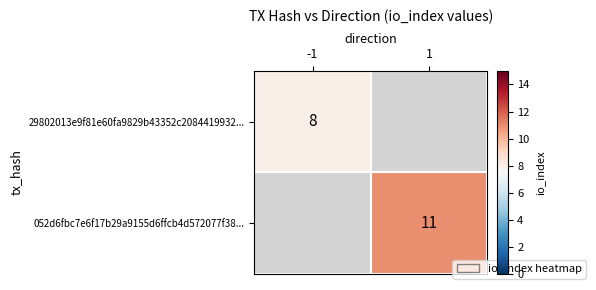

Is it true that 052d6fbc7e6f17b29a9155d6ffcb4d572077f38... equals 11 at 1?

True